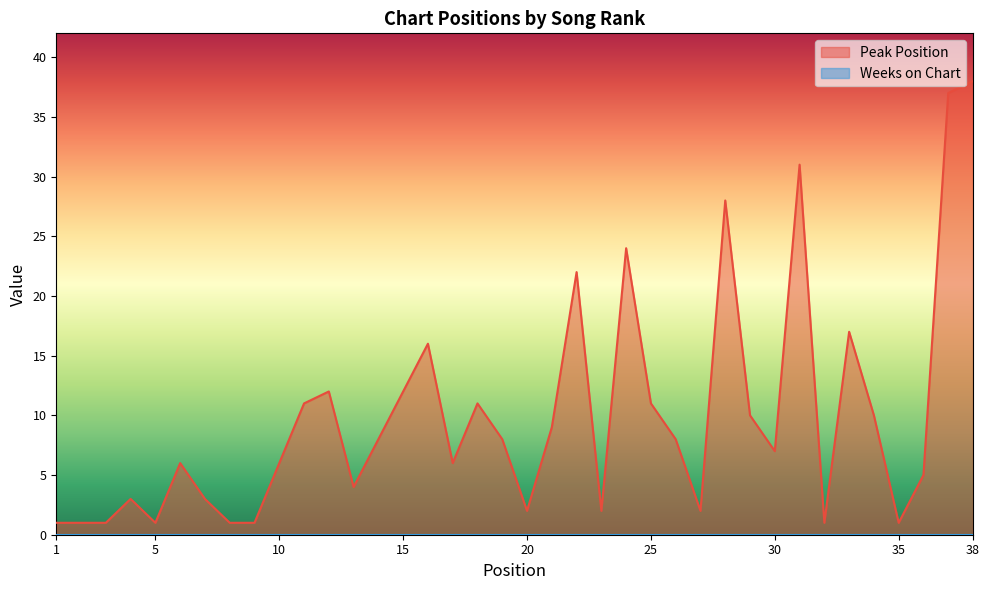

How many interior local peaks (higher than both neighbors) does the data have?

10